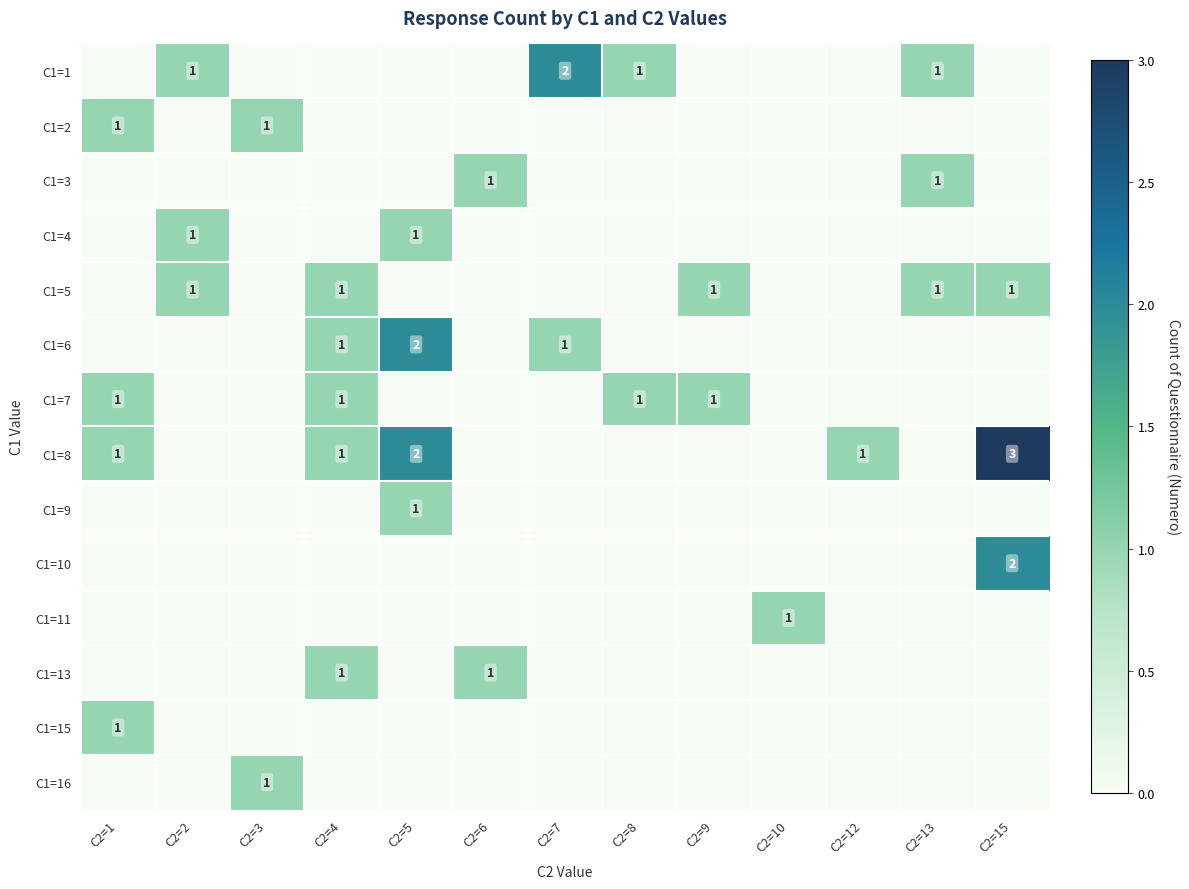

How many distinct data groups are displayed?

14